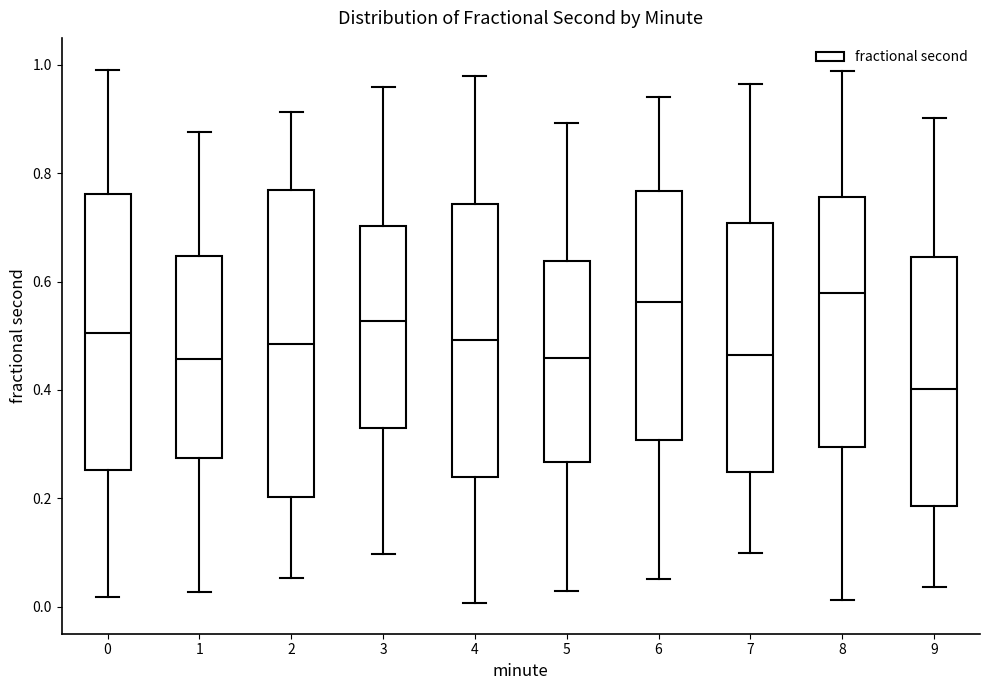

Reading left to right, transcribe this box plot: for each box, give where its median line is, the range the box spans, and where its two whiskers end, as read against the y-axis. The values are not printed on the chart, so give them approximately, as read against the axis.

0: median 0.50, box 0.26 to 0.76, whiskers 0.02 to 1.00
1: median 0.46, box 0.28 to 0.64, whiskers 0.02 to 0.88
2: median 0.48, box 0.20 to 0.78, whiskers 0.06 to 0.92
3: median 0.52, box 0.32 to 0.70, whiskers 0.10 to 0.96
4: median 0.50, box 0.24 to 0.74, whiskers 0.00 to 0.98
5: median 0.46, box 0.26 to 0.64, whiskers 0.02 to 0.90
6: median 0.56, box 0.30 to 0.76, whiskers 0.06 to 0.94
7: median 0.46, box 0.24 to 0.70, whiskers 0.10 to 0.96
8: median 0.58, box 0.30 to 0.76, whiskers 0.02 to 0.98
9: median 0.40, box 0.18 to 0.64, whiskers 0.04 to 0.90